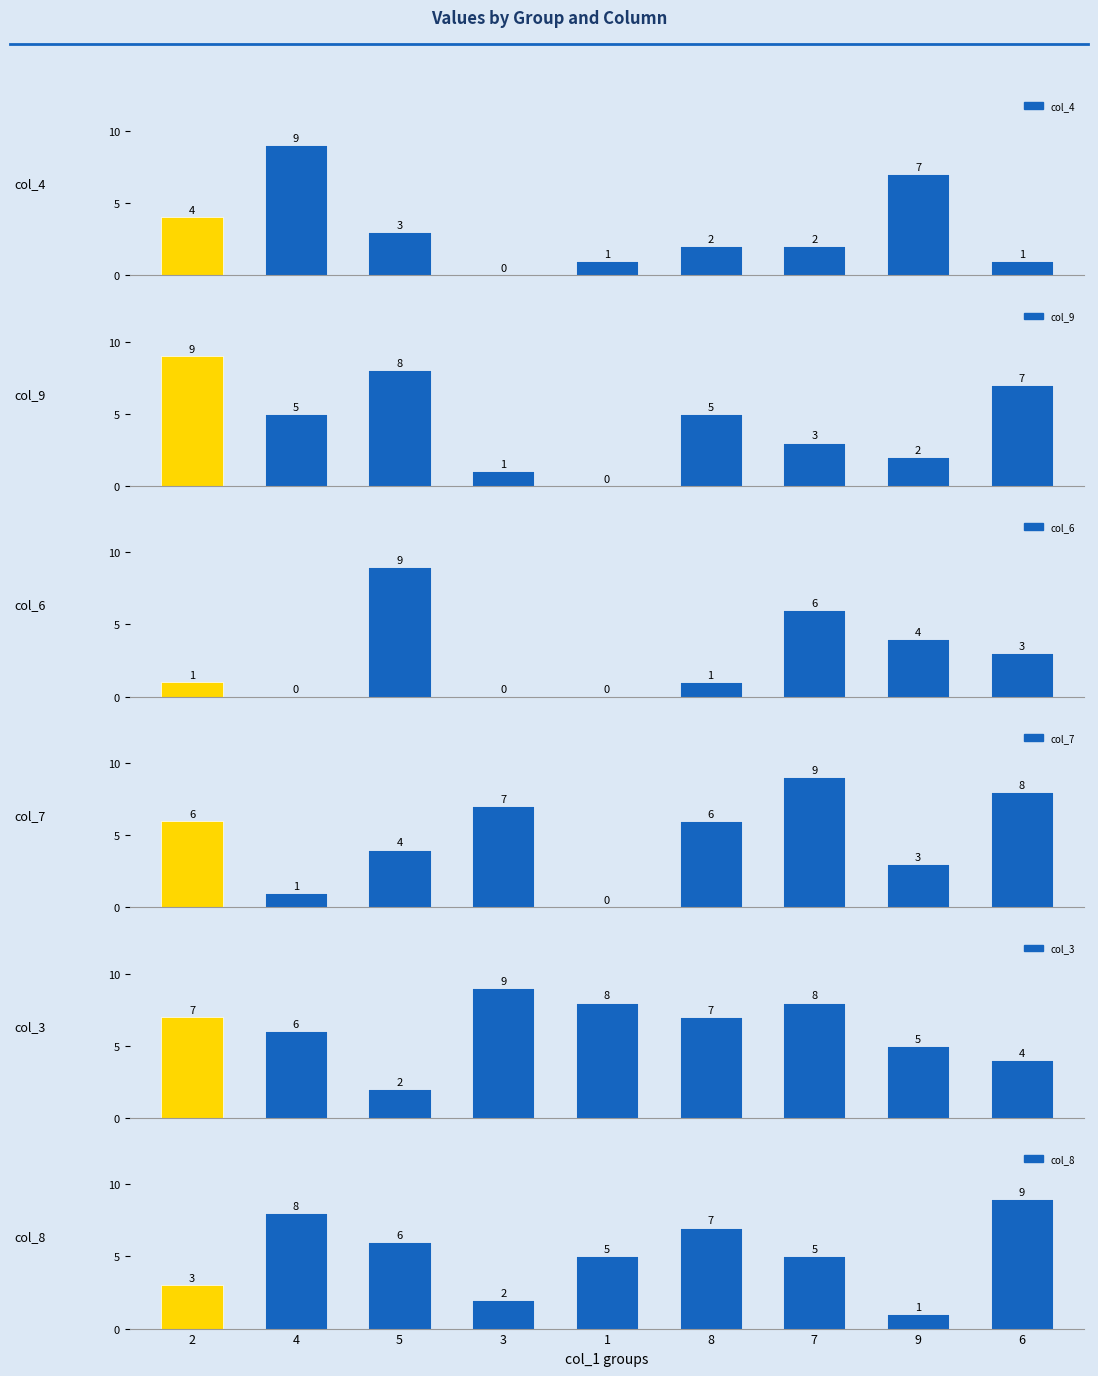

True or false: col_9 has a value of 12 at 6.

False